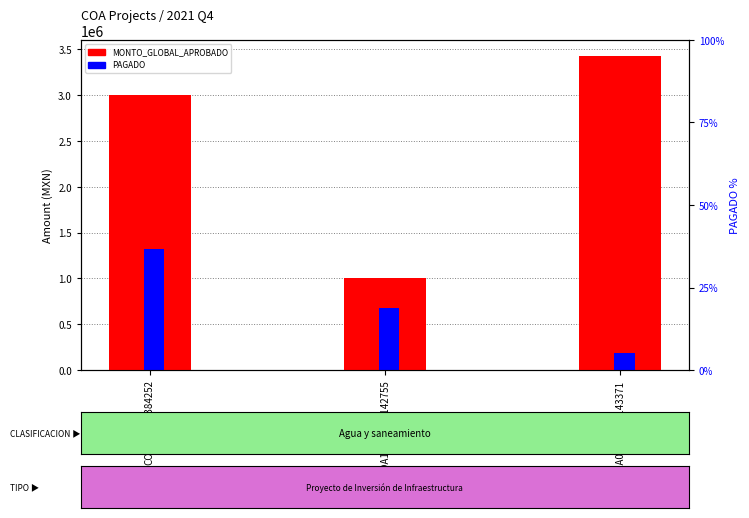

How many groups of bars are there?

3